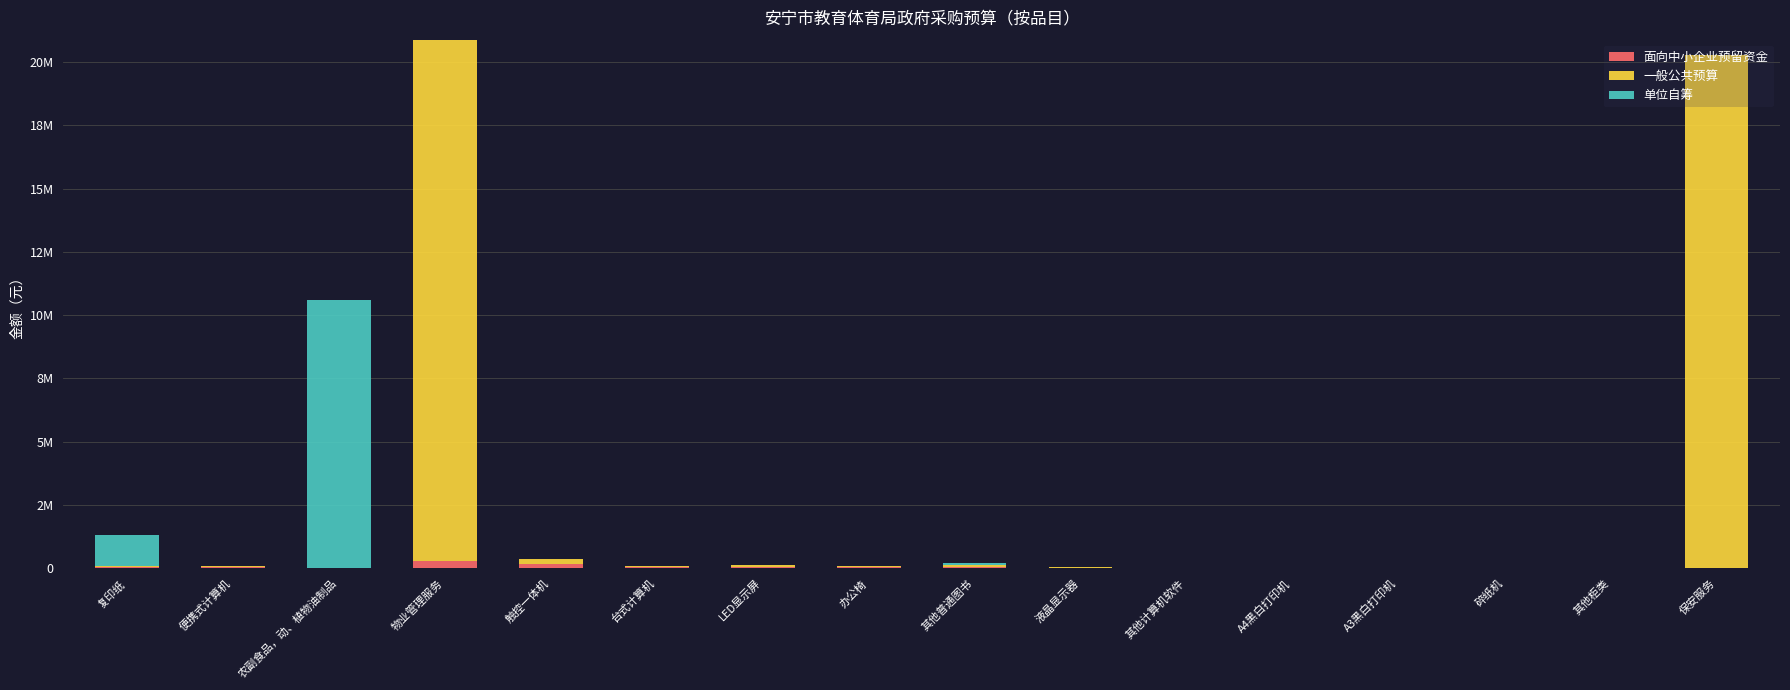

Are the bars grouped side by side (vs. stacked)?

No